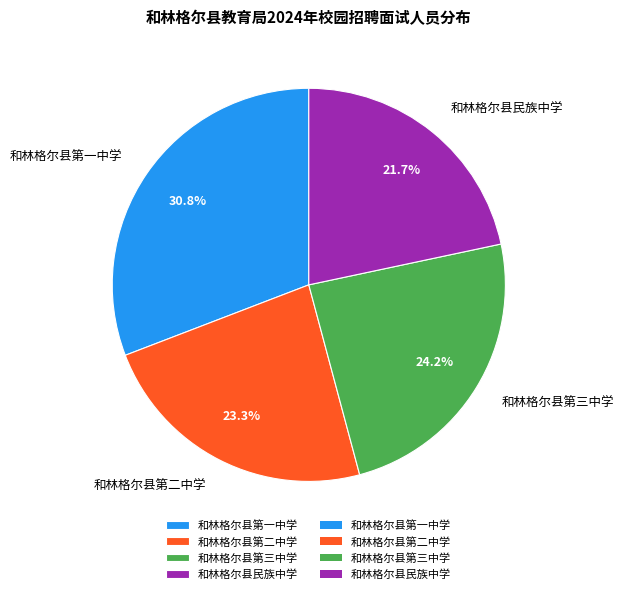

Is 和林格尔县第二中学 the majority of the pie?

No